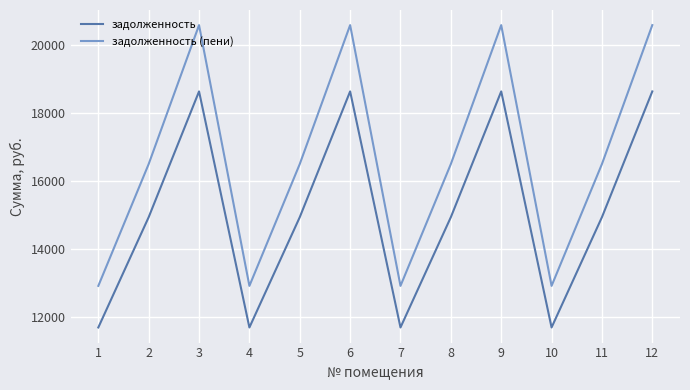

Which series has the largest total across all categories?

задолженность (пени)